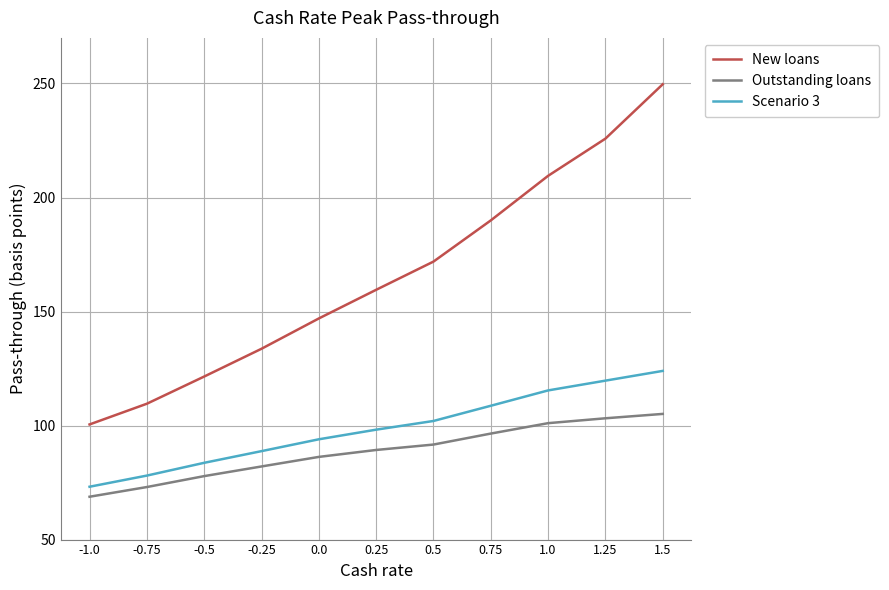

True or false: Outstanding loans and New loans intersect in this chart.

False